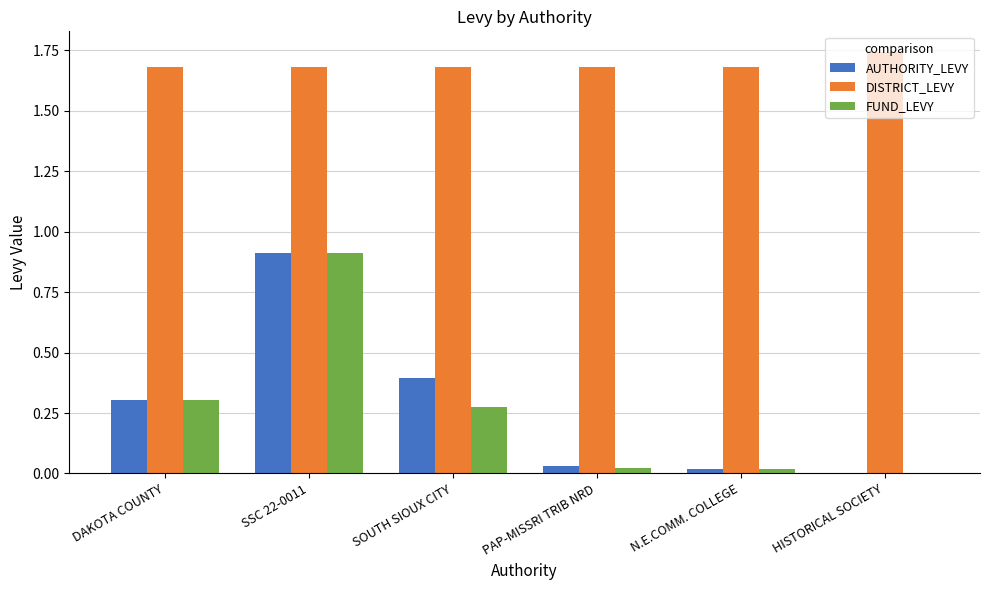

Which series changed the most between SSC 22-0011 and SOUTH SIOUX CITY?

FUND_LEVY